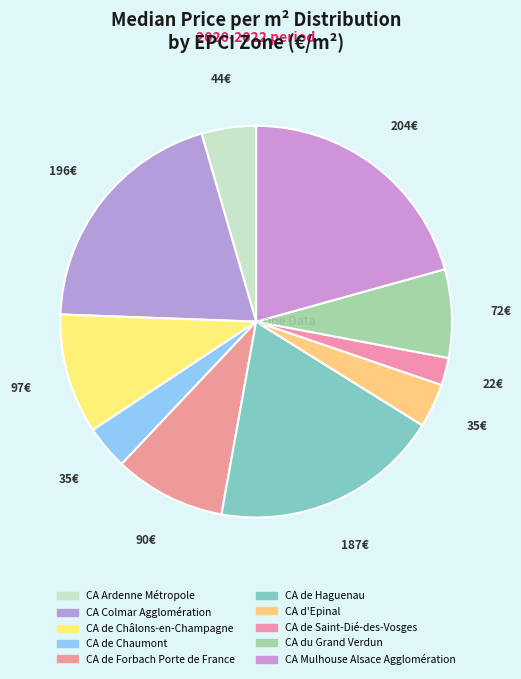

Count the number of slices in the pie.

10